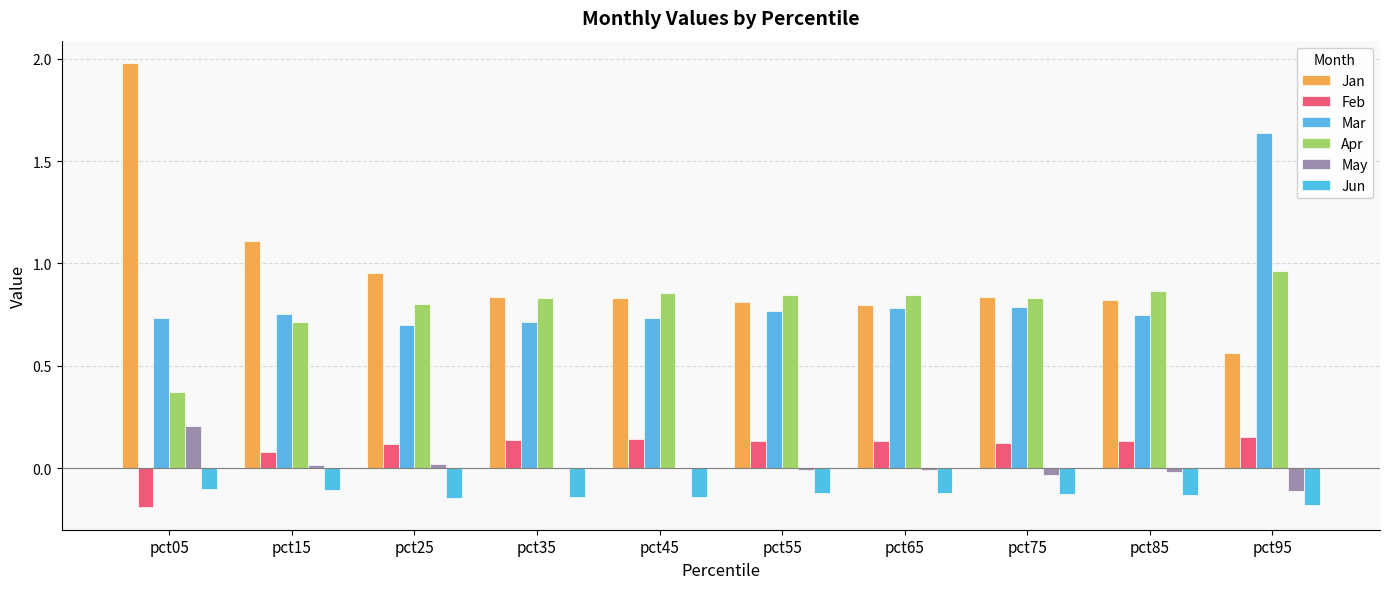

Does the chart contain stacked bars?

No